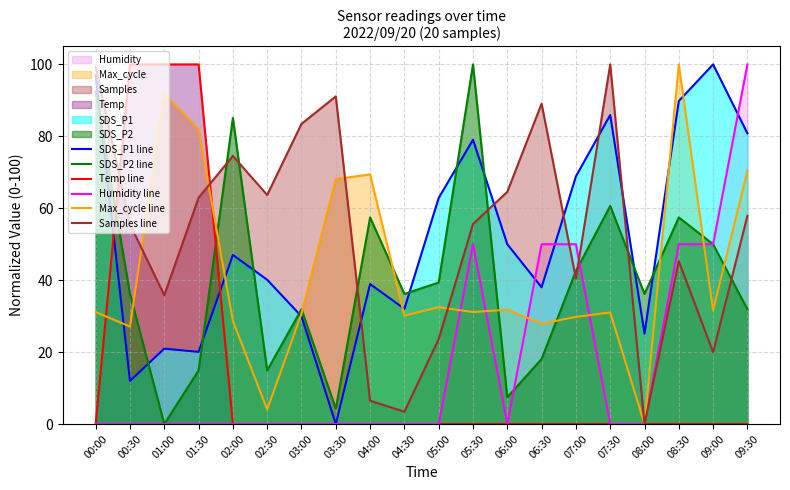

After their last crossing, which series has the higher values: SDS_P1 line or SDS_P2 line?

SDS_P1 line